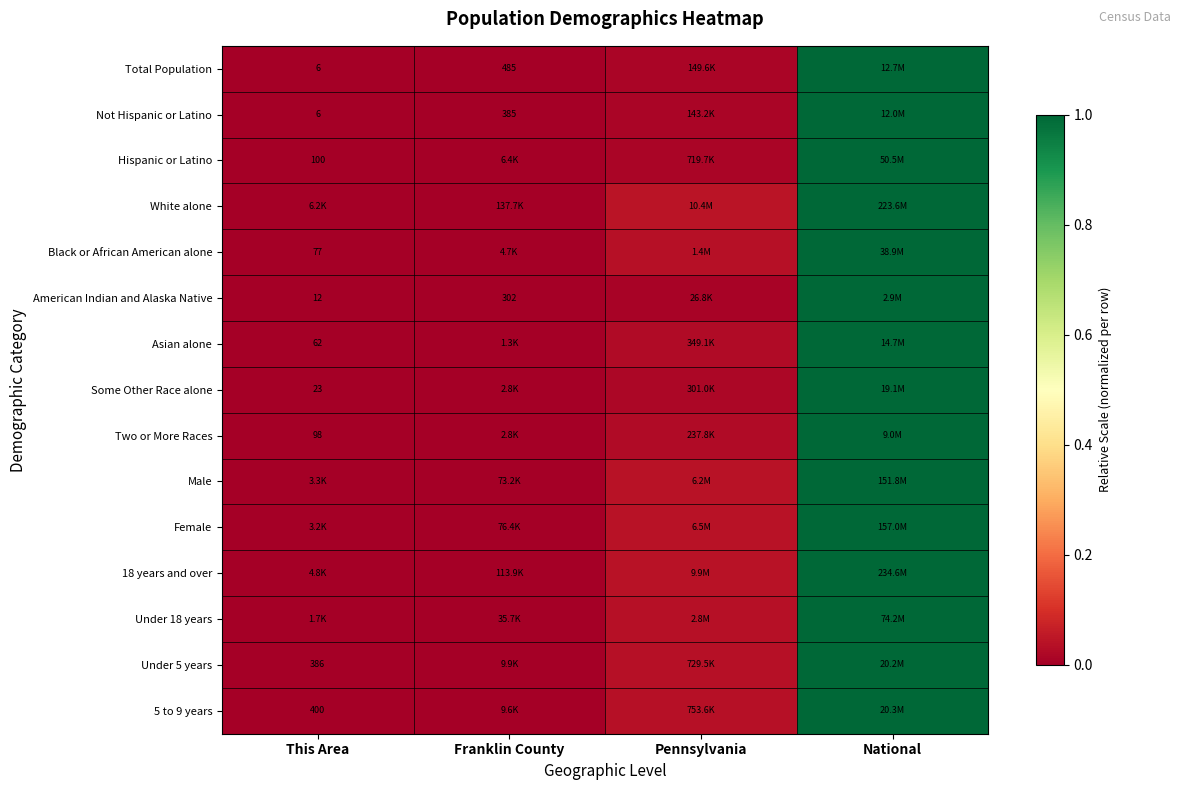

At which label is Not Hispanic or Latino closest to 0?

This Area